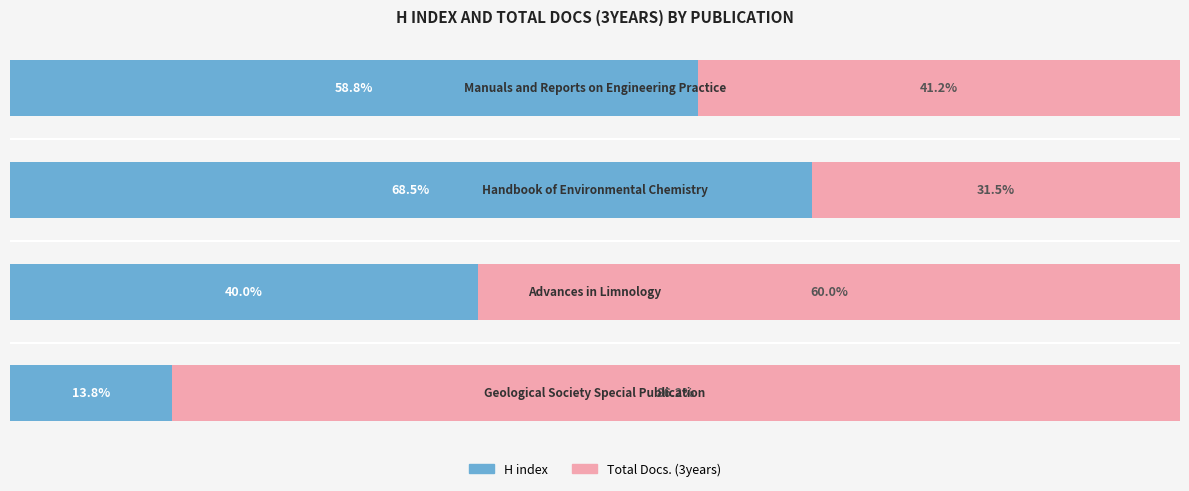

What are all the series names shown in the legend?

H index, Total Docs. (3years)